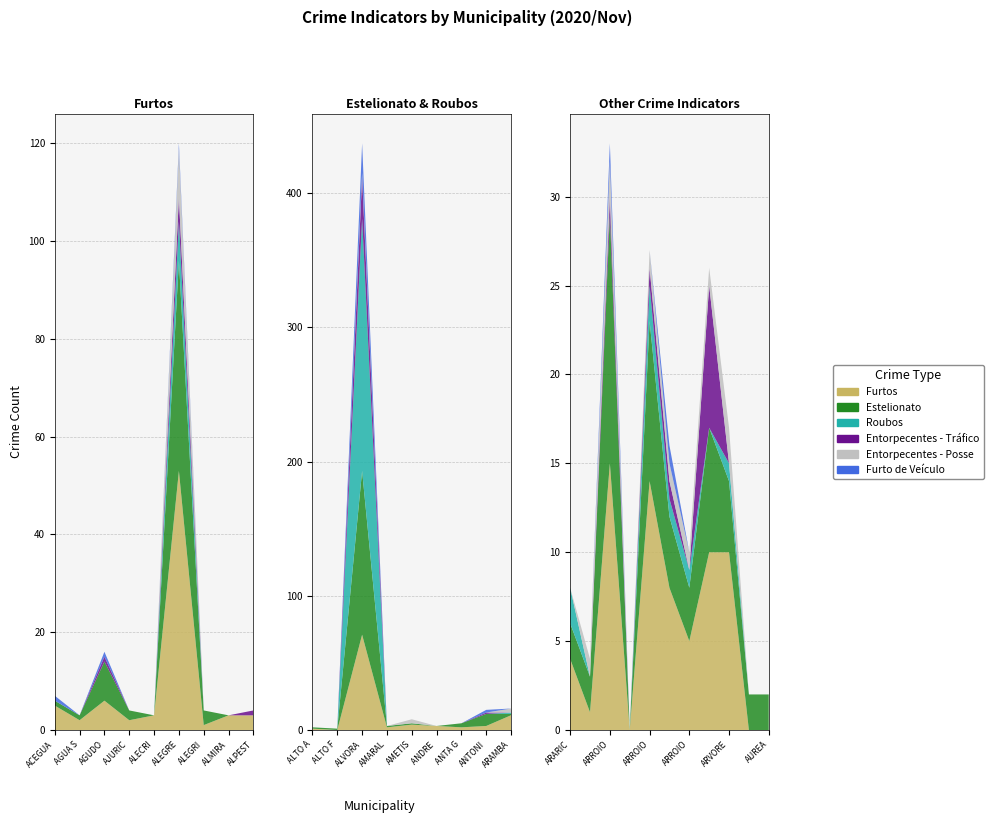

Reading left to right, extract all data points from this chart.

Furtos: 5	2	6	2	3	53	1	3	3	1	0	71	2	4	3	2	3	11	4	1	15	0	14	8	5	10	10	0	0
Estelionato: 1	1	8	2	0	43	3	0	0	1	1	122	1	1	0	3	9	1	2	2	14	0	9	4	3	7	4	2	2
Roubos: 0	0	0	0	0	8	0	0	0	0	0	188	0	0	0	0	0	1	2	0	0	0	2	1	1	0	1	0	0
Entorpecentes - Tráfico: 0	0	1	0	0	5	0	0	1	0	0	31	0	0	0	0	1	0	0	0	1	0	1	1	0	8	0	0	0
Entorpecentes - Posse: 0	0	0	0	0	10	0	0	0	0	0	3	0	3	0	0	0	3	0	1	2	0	1	1	1	1	2	0	0
Furto de Veículo: 1	0	1	0	0	1	0	0	0	0	0	22	0	0	0	0	2	0	0	0	1	0	0	1	0	0	0	0	0